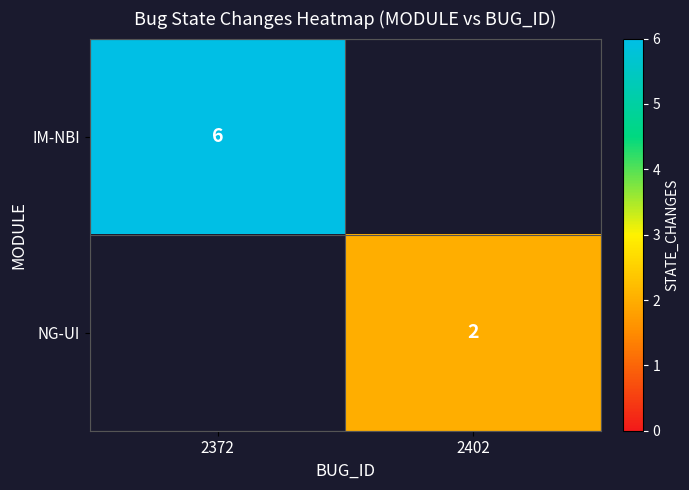

At how many categories does at least one series exceed 0?

2